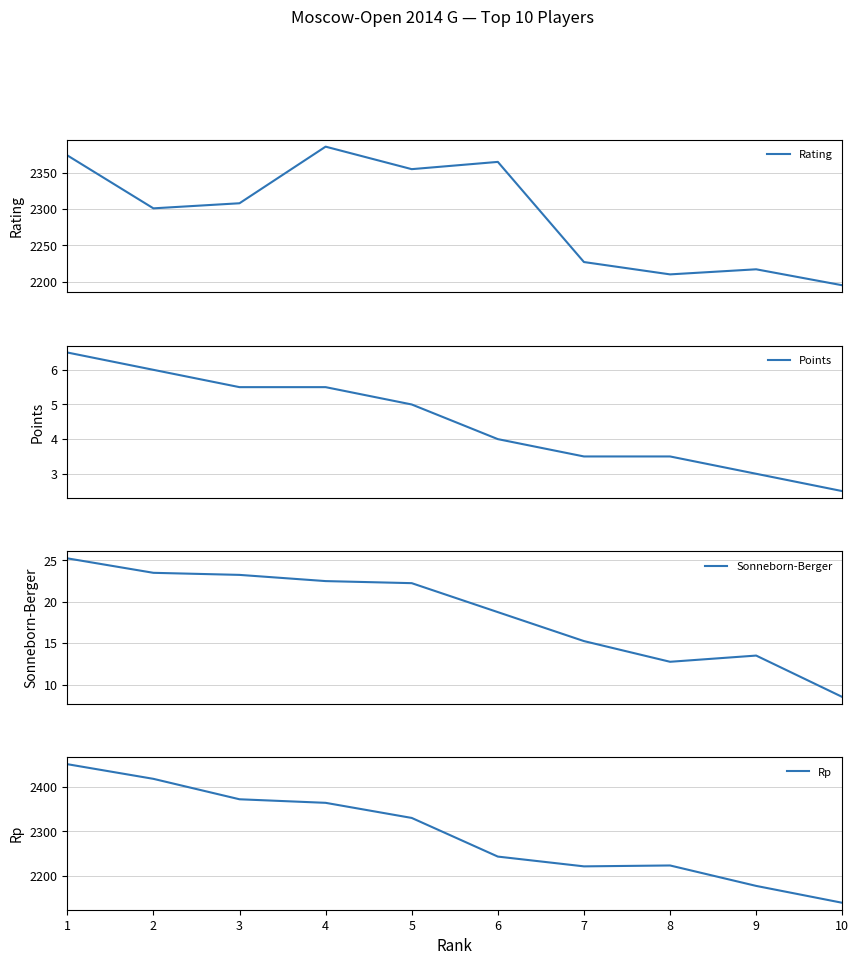

True or false: Rp and Sonneborn-Berger cross at least once.

False